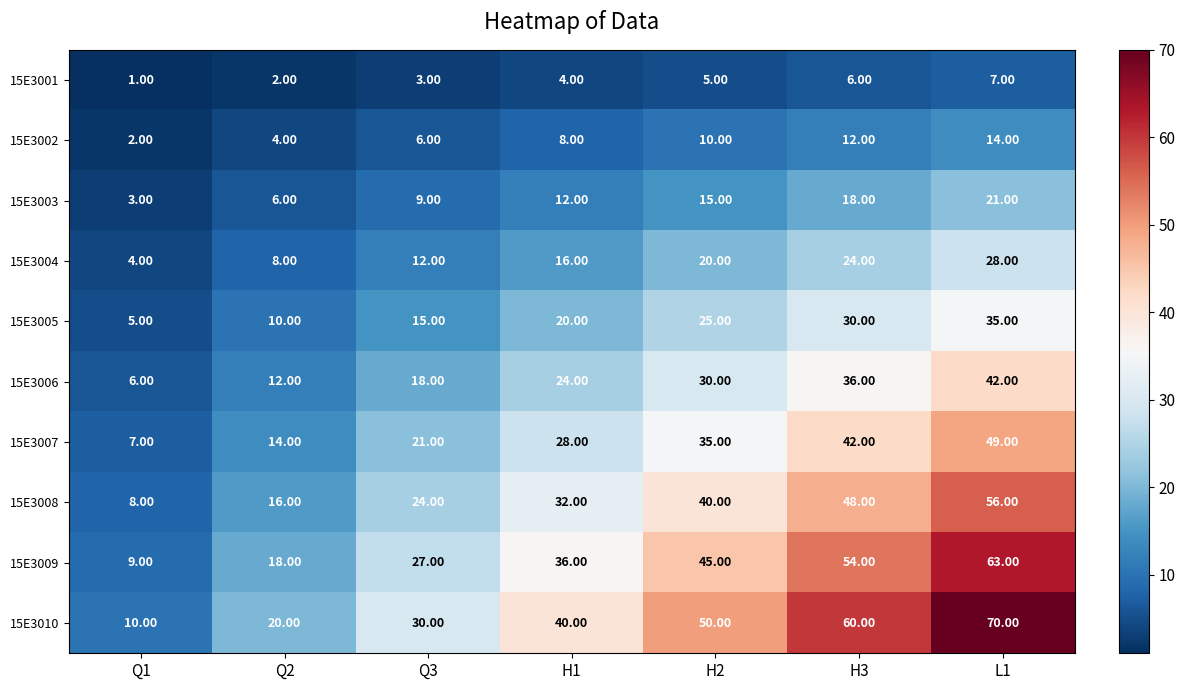

Rank the series by their maximum value, from highest to lowest.

15E3010, 15E3009, 15E3008, 15E3007, 15E3006, 15E3005, 15E3004, 15E3003, 15E3002, 15E3001